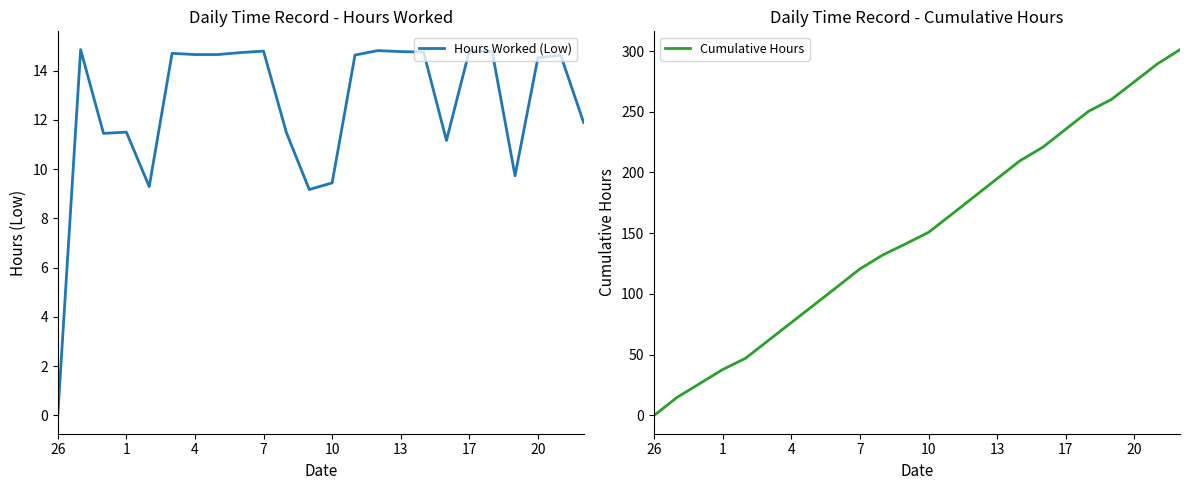

True or false: Cumulative Hours has more than 2 points higher than both neighbors.

False